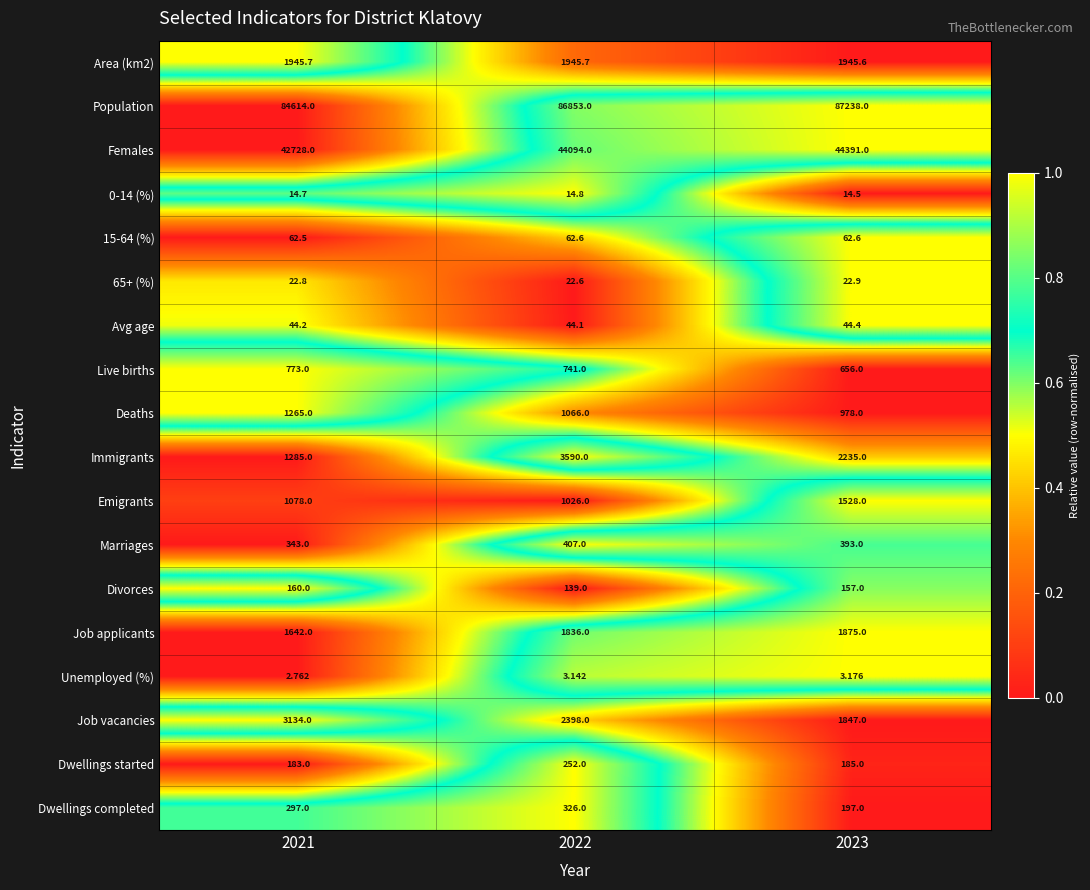

Which series has the largest range (max minus min)?

Population